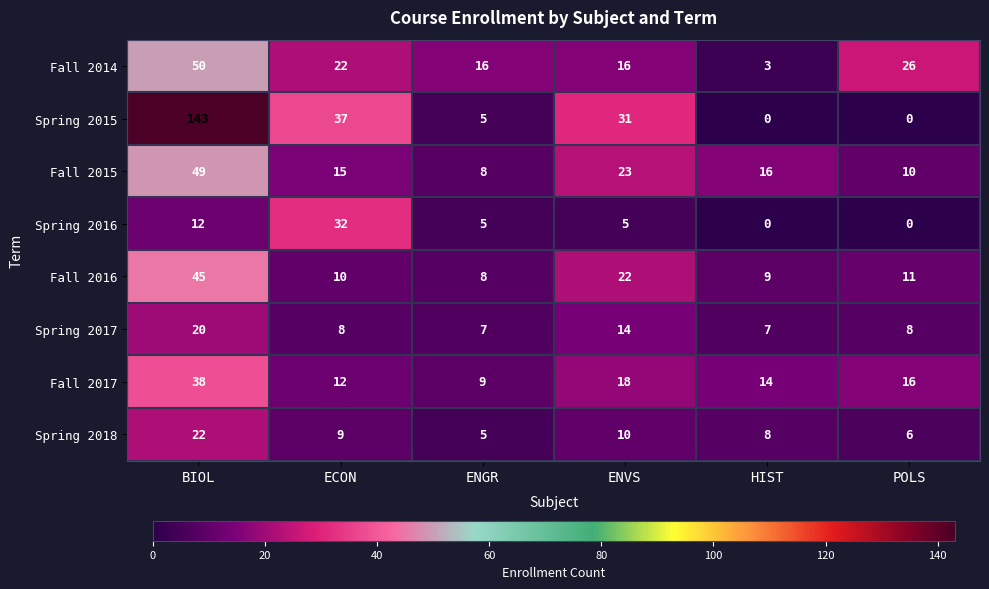

Which series has the largest total across all categories?

Spring 2015